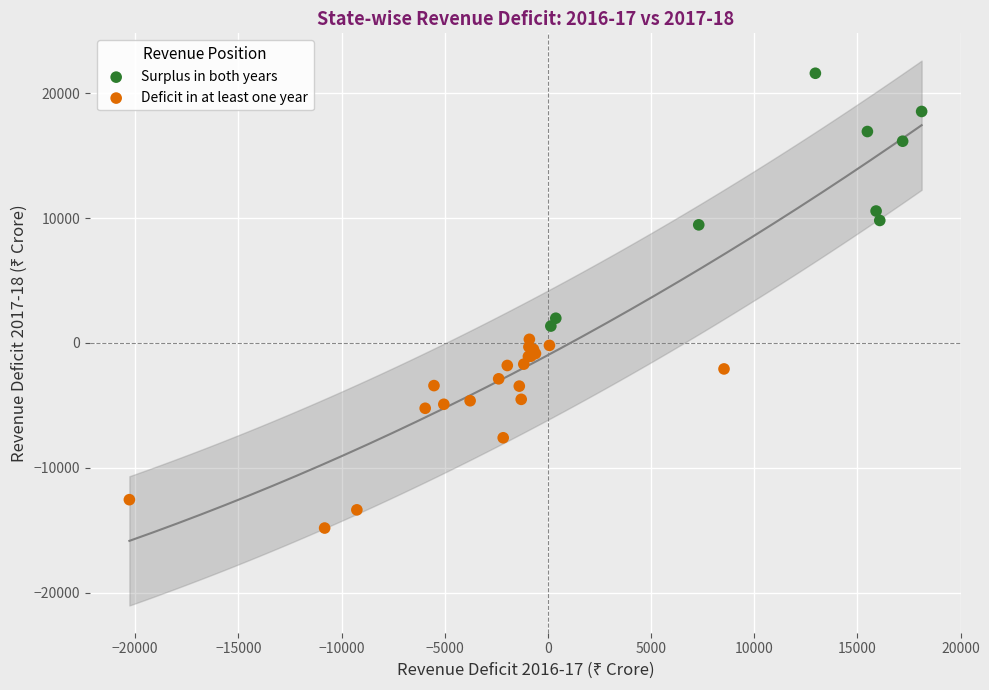

Which series contains the lowest Y value?

Deficit in at least one year